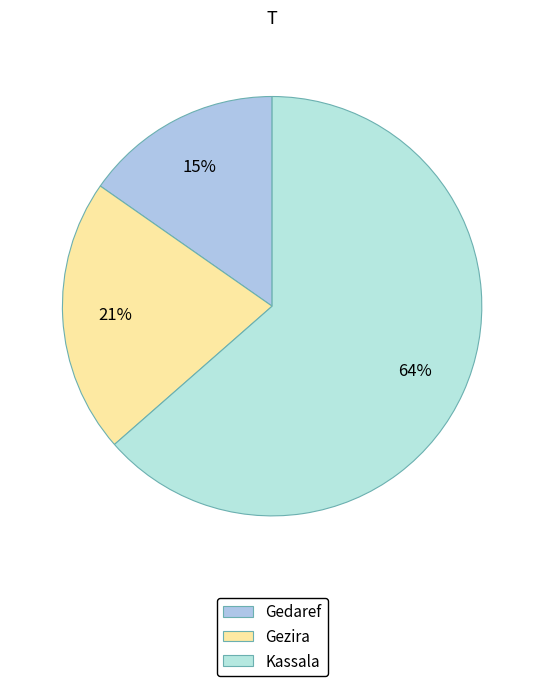

Which slice is the largest?

Kassala